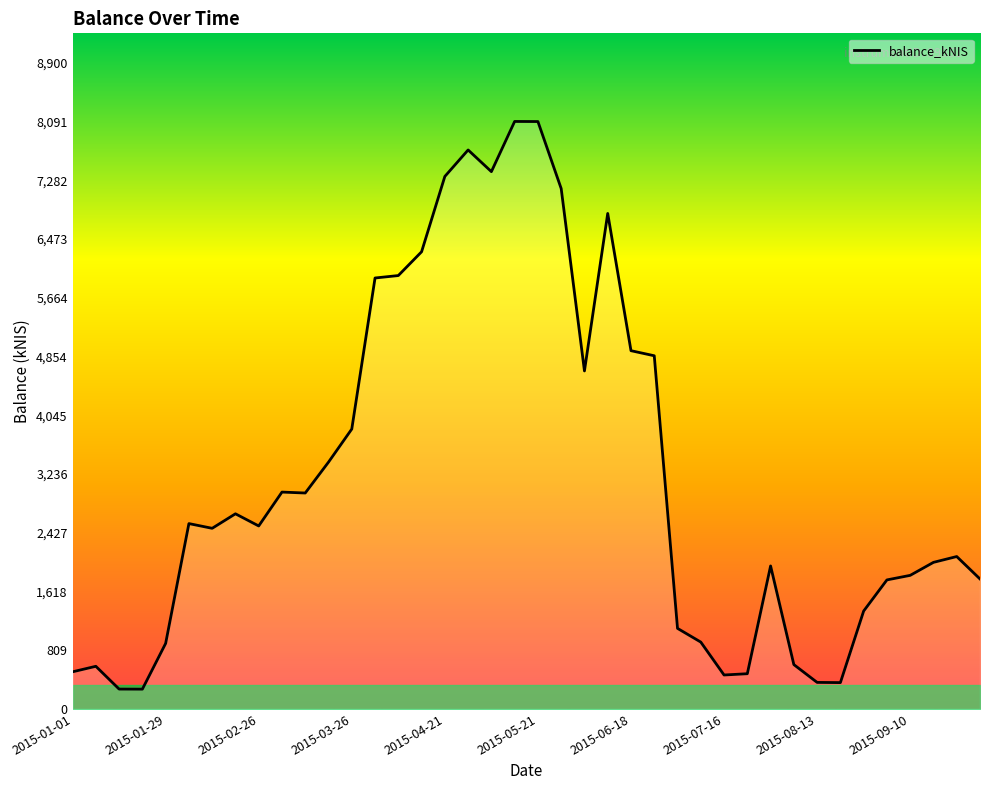

What is the smallest value displayed?

272.6